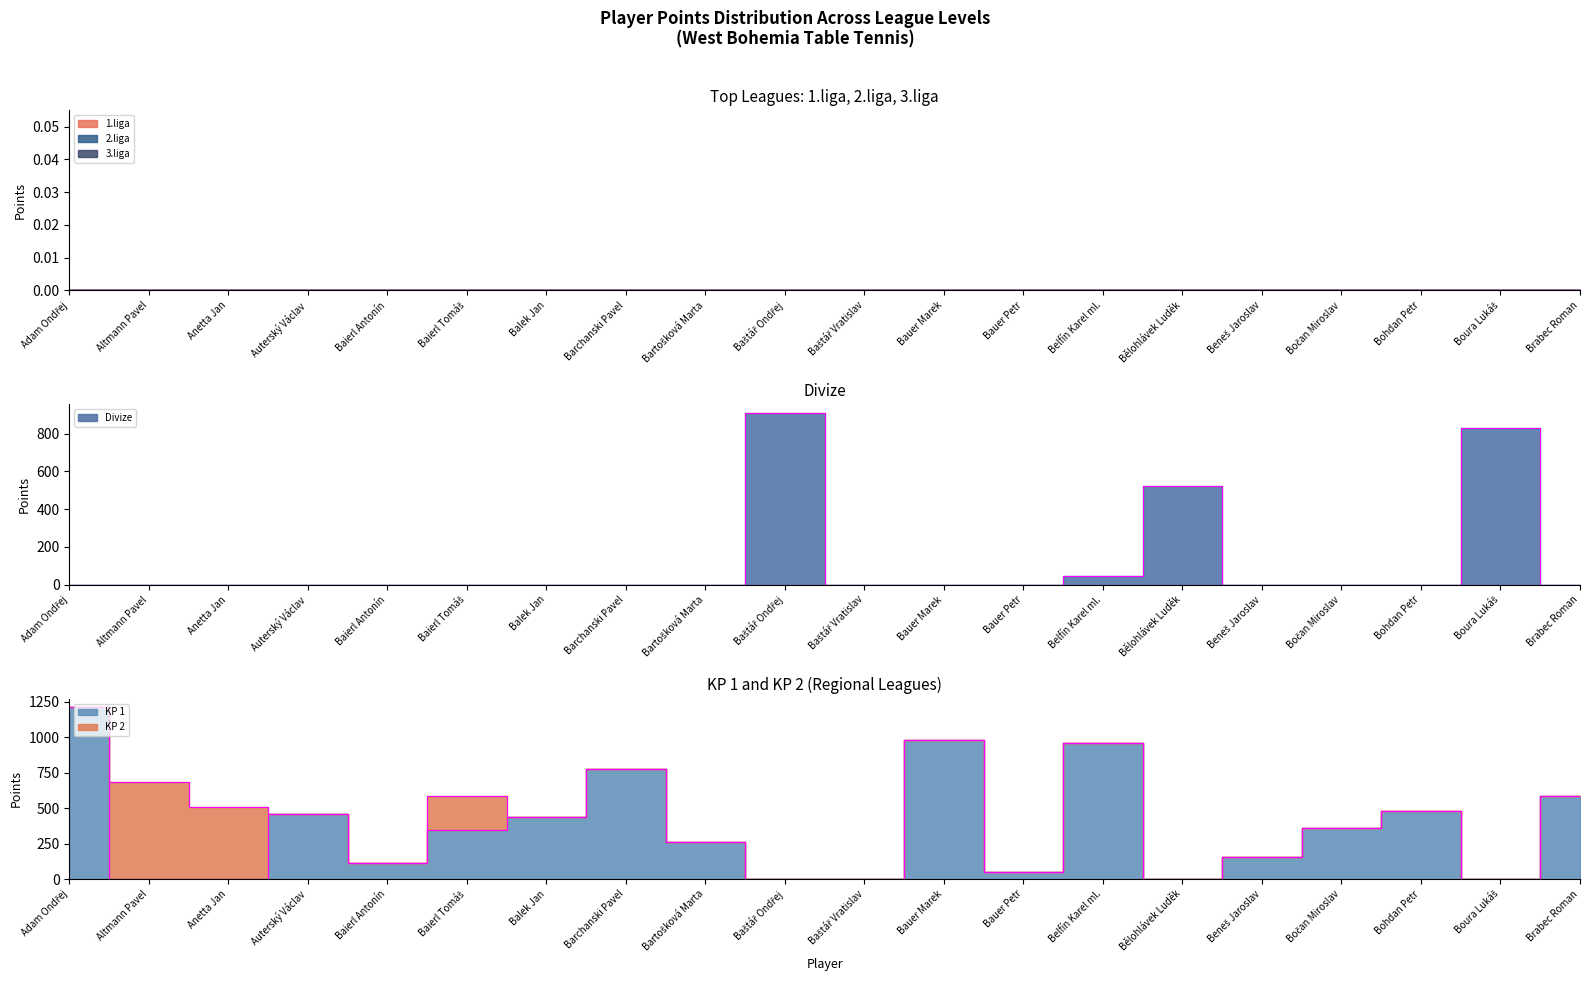

Read the KP 2 value at Baierl Tomáš.

240.5